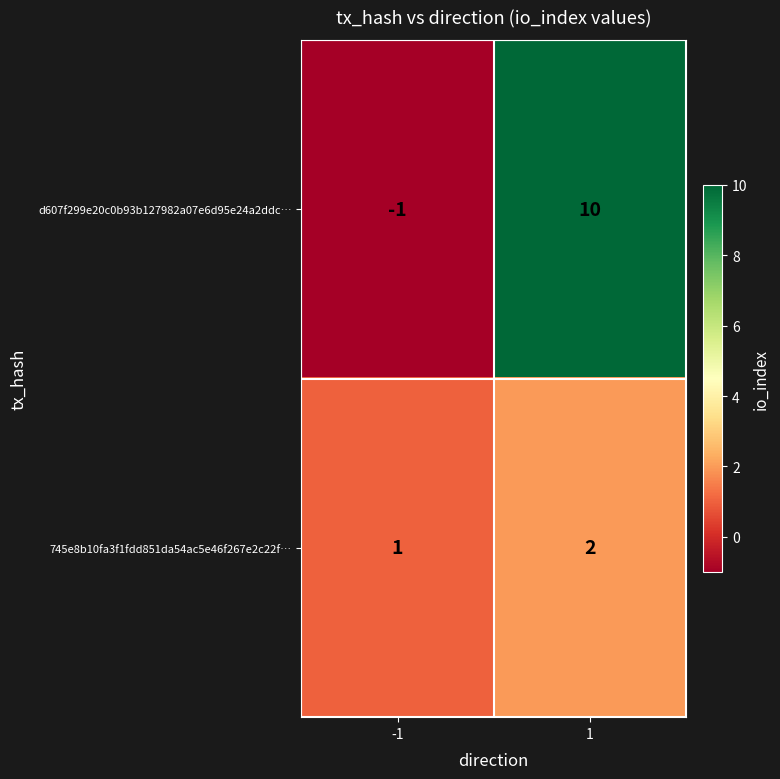

Which series changed the most between -1 and 1?

d607f299e20c0b93b127982a07e6d95e24a2ddc…